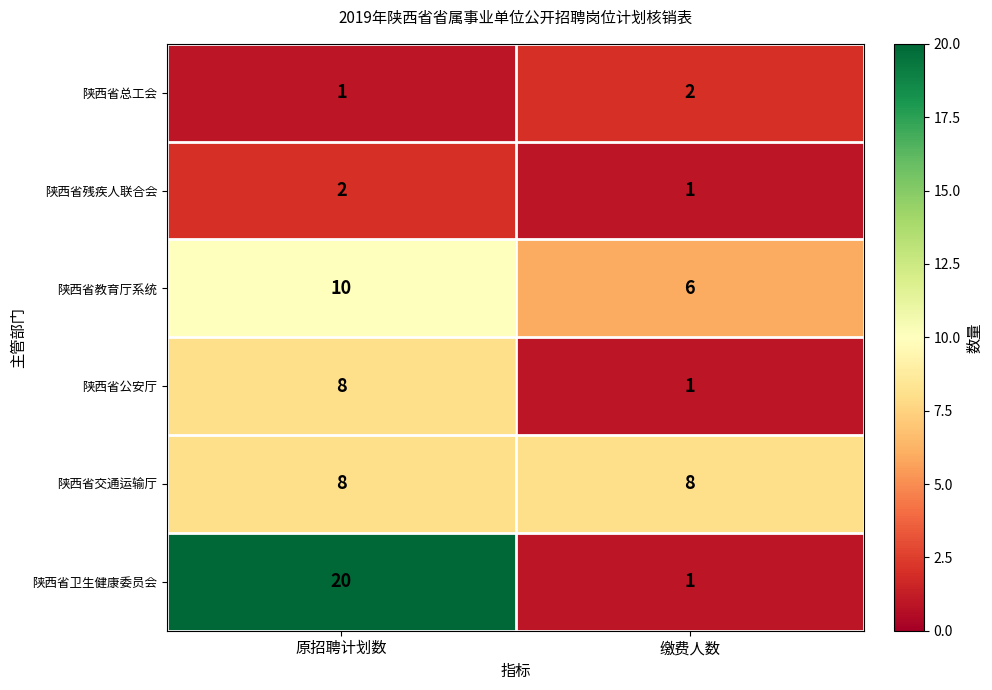

At which category is the sum across all series the highest?

原招聘计划数